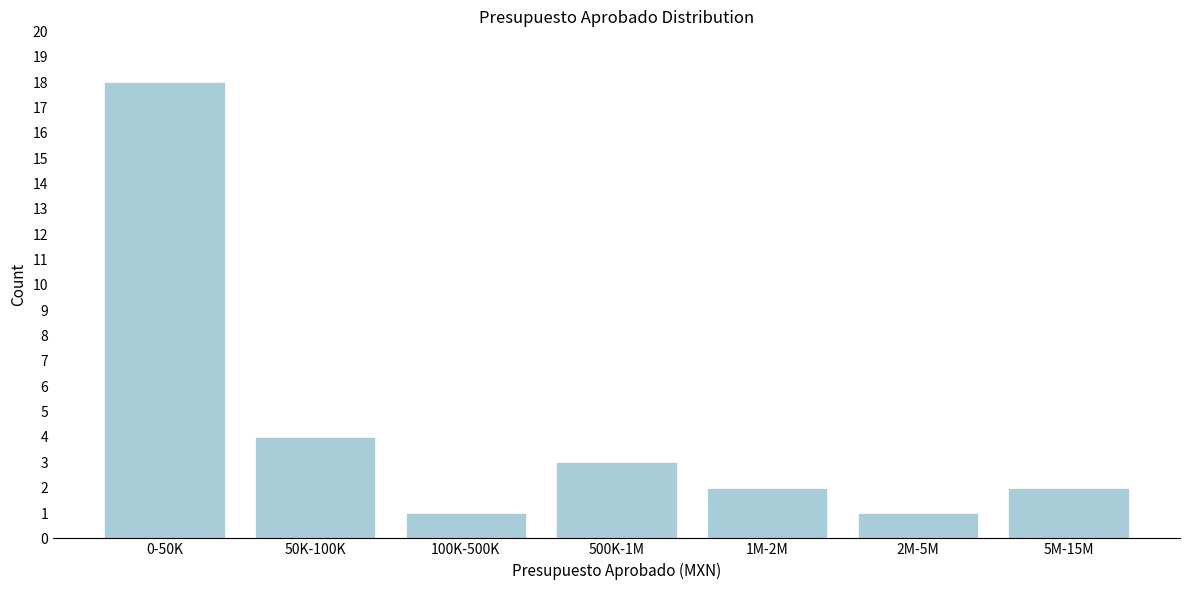

Reading left to right, list all the values displayed in this chart.

18	4	1	3	2	1	2